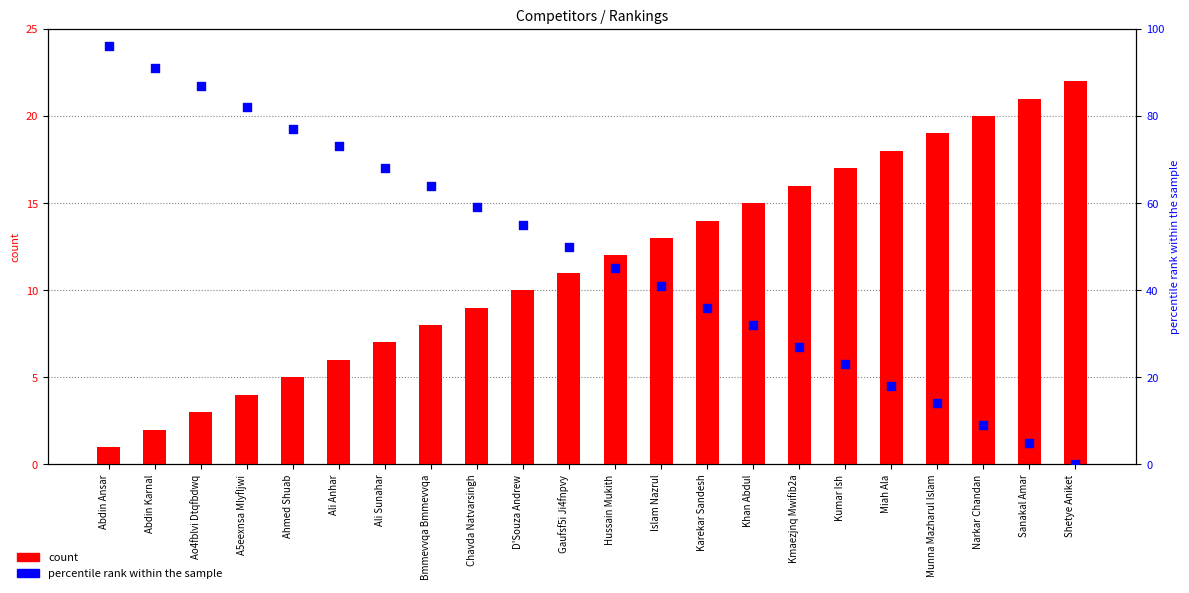

Which series contains the highest Y value?

percentile rank within the sample